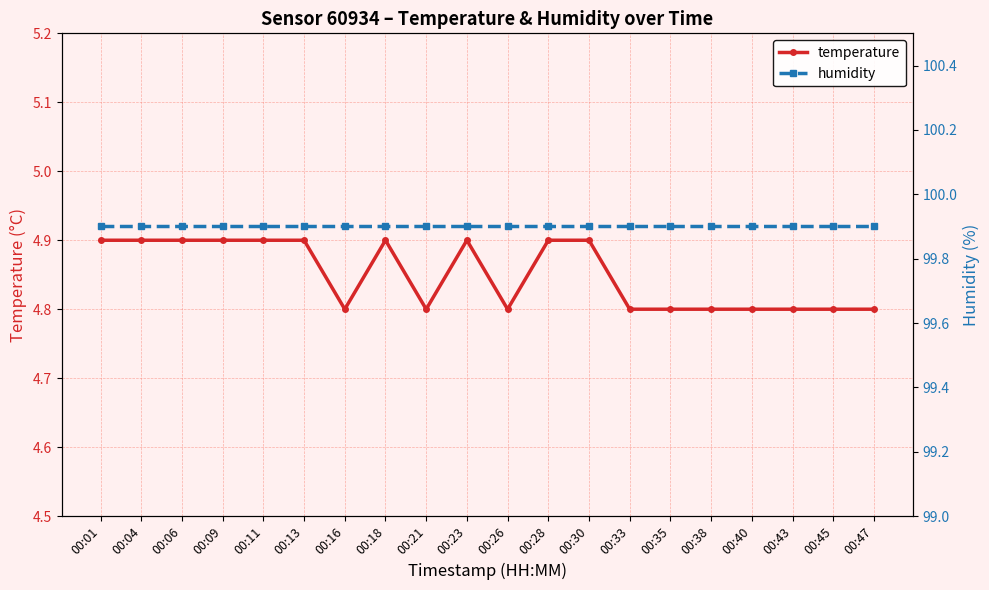

In temperature, how many points are lower than both neighbors (excluding endpoints)?

3